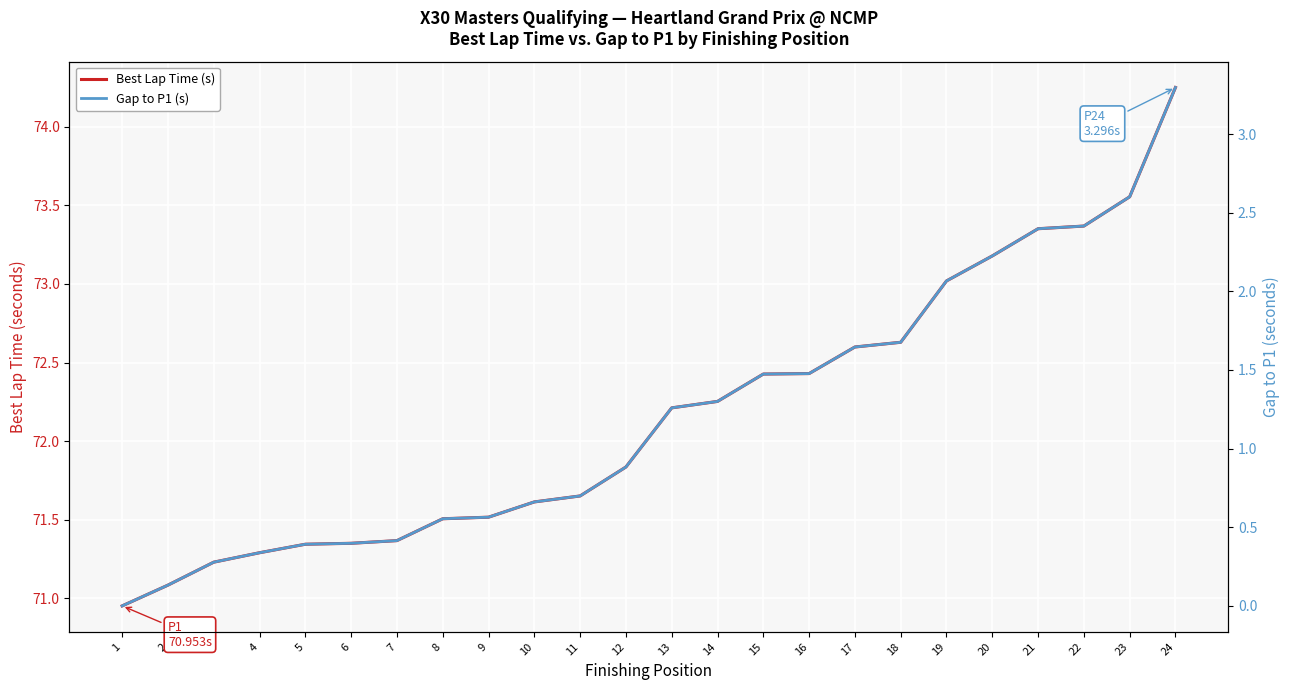

What is the maximum value for Best Lap Time (s)?

74.2